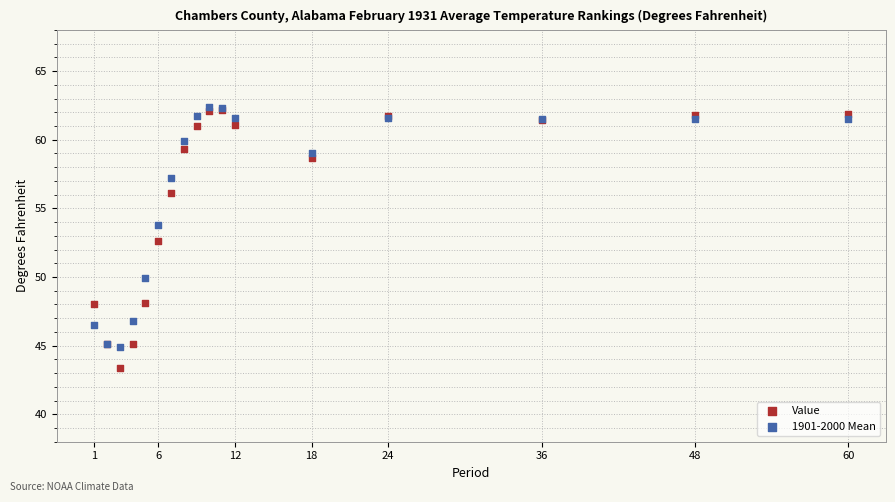

In the Value series, what Y value is closest to 52?

52.6